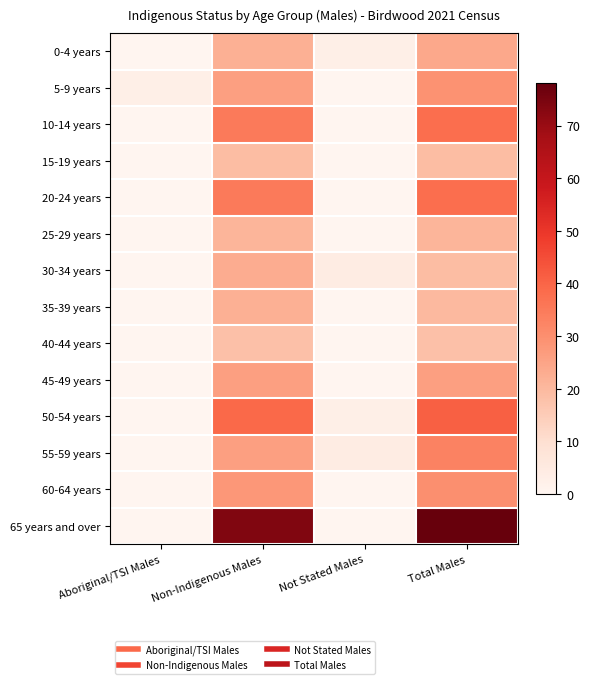

At which category is the sum across all series the highest?

Total Males